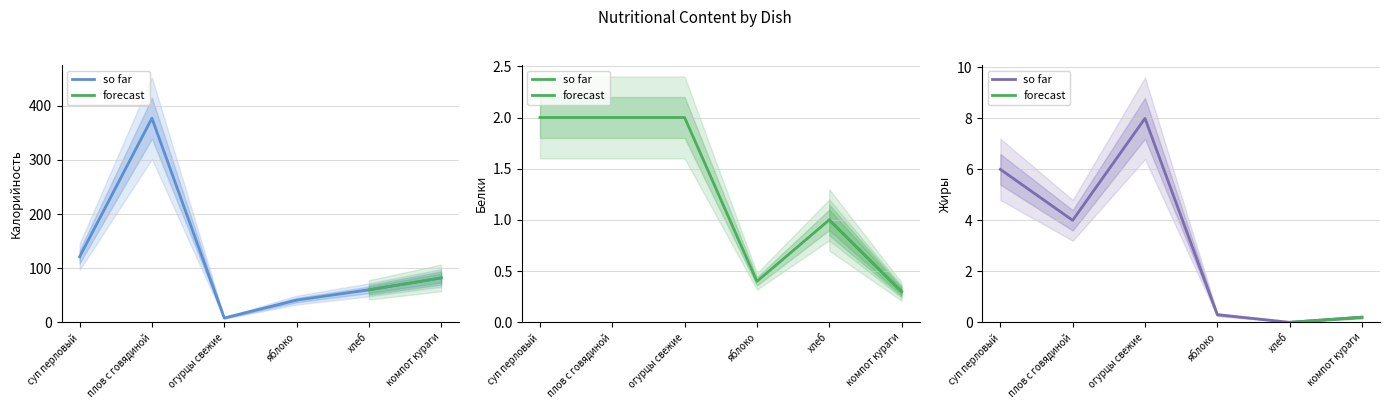

True or false: калорийность has more than 1 points higher than both neighbors.

False